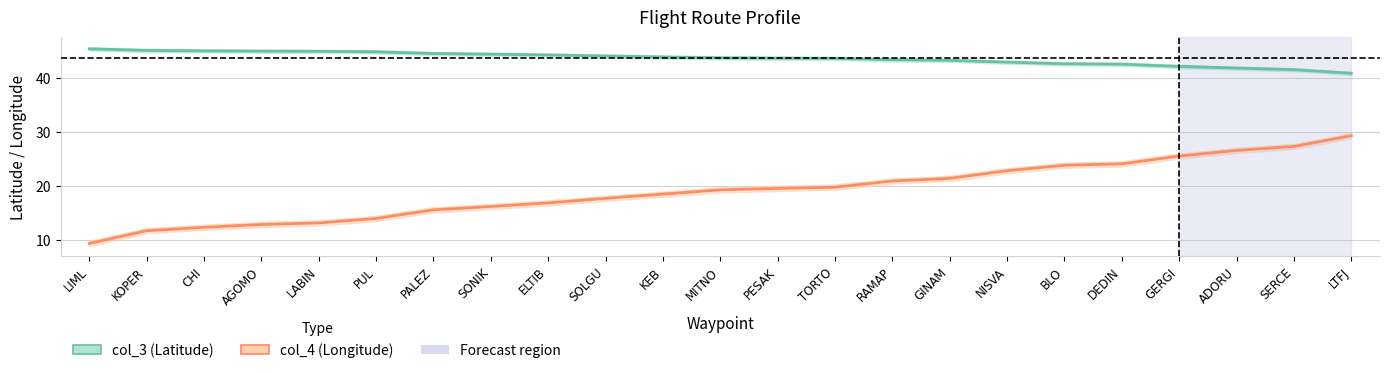

At which category is the sum across all series the highest?

LTFJ